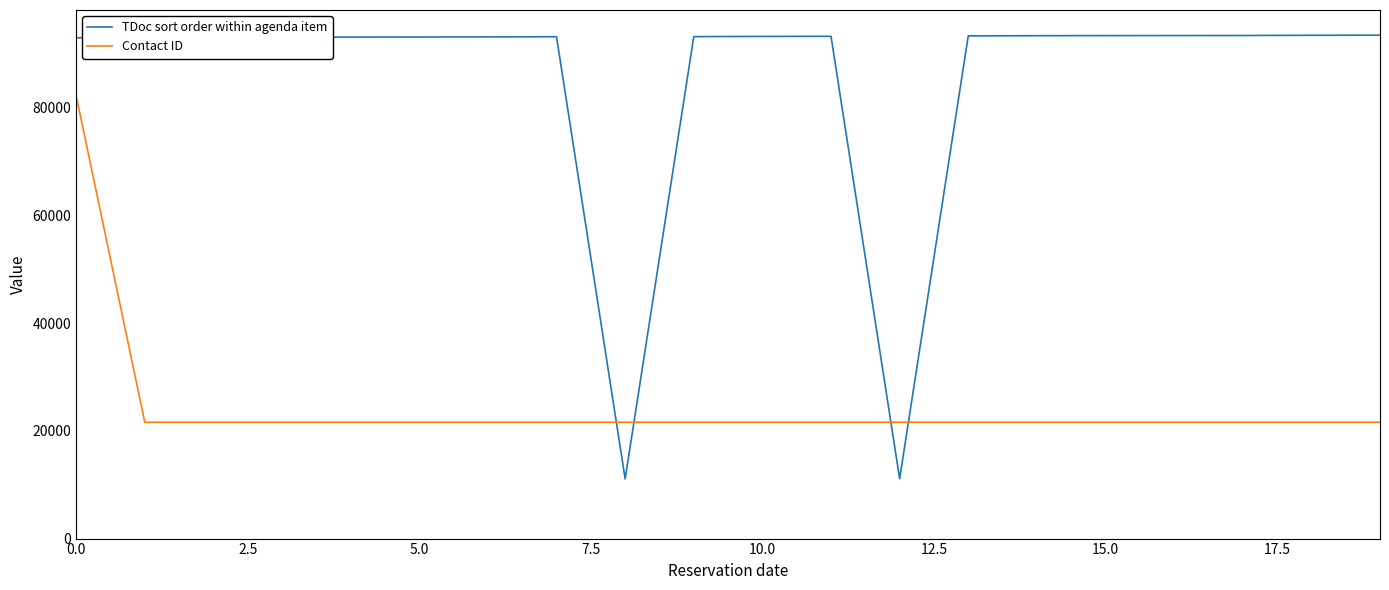

What is the smallest value displayed?

11080